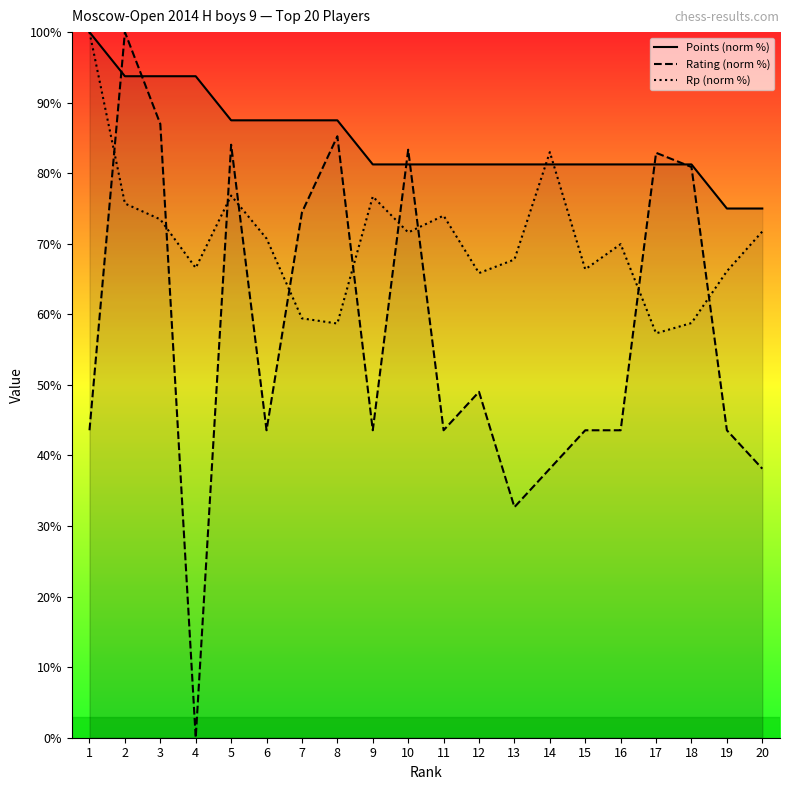

Is this an area chart (filled region under the line)?

No